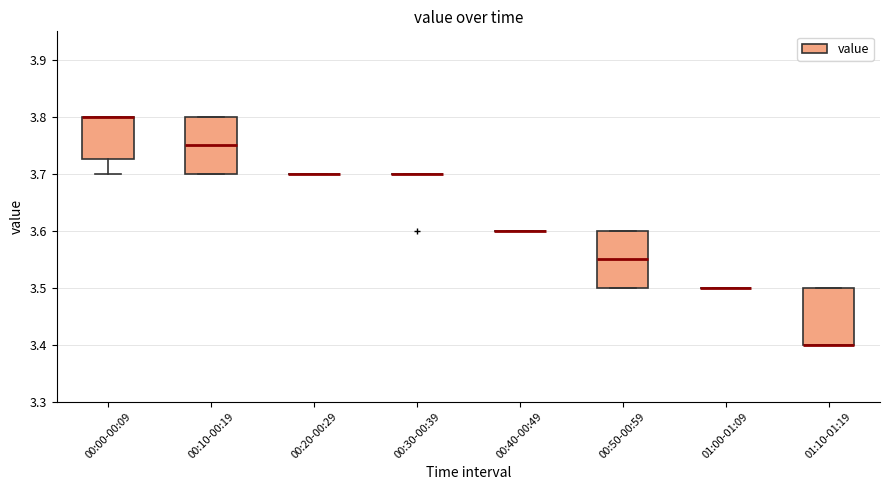

Reading left to right, transcribe this box plot: for each box, give where its median line is, the range the box spans, and where its two whiskers end, as read against the y-axis. The values are not printed on the chart, so give them approximately, as read against the axis.

00:00-00:09: median 3.80 (drawn on the box's upper edge), box 3.73 to 3.80, whiskers 3.70 to 3.80
00:10-00:19: median 3.75, box 3.70 to 3.80, whiskers 3.70 to 3.80
00:20-00:29: box collapsed to a line at 3.70, whiskers 3.70 to 3.70
00:30-00:39: box collapsed to a line at 3.70, whiskers 3.70 to 3.70
00:40-00:49: box collapsed to a line at 3.60, whiskers 3.60 to 3.60
00:50-00:59: median 3.55, box 3.50 to 3.60, whiskers 3.50 to 3.60
01:00-01:09: box collapsed to a line at 3.50, whiskers 3.50 to 3.50
01:10-01:19: median 3.40 (drawn on the box's lower edge), box 3.40 to 3.50, whiskers 3.40 to 3.50